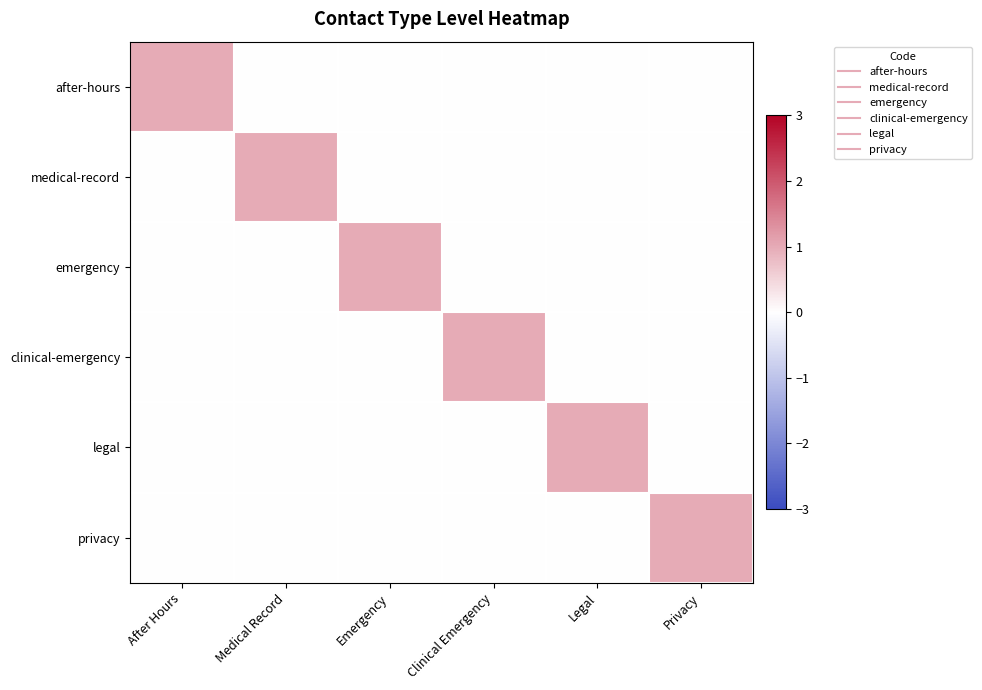

Which series has the largest total across all categories?

after-hours